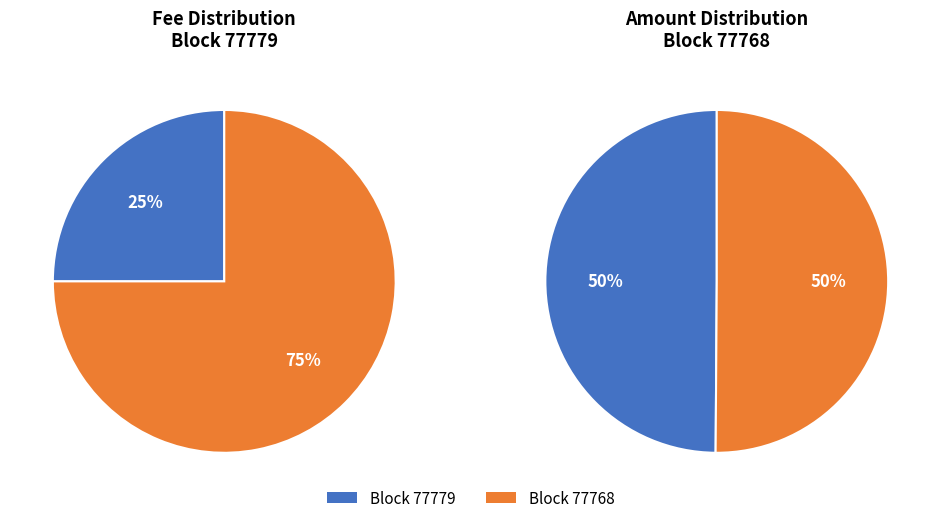

True or false: 77779 accounts for 25% of the total.

True